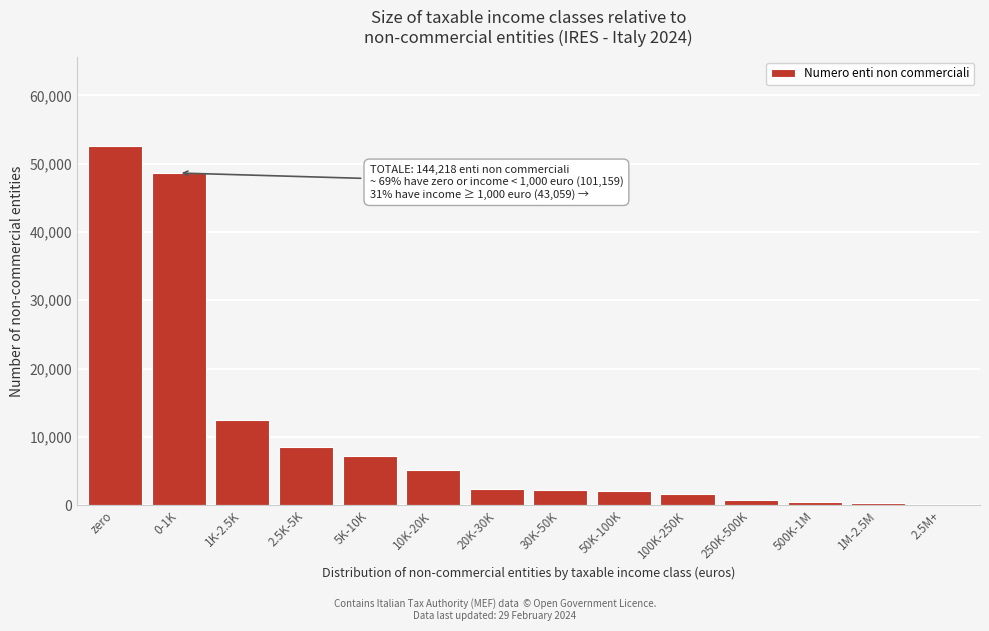

What is the sum of all values?

144218